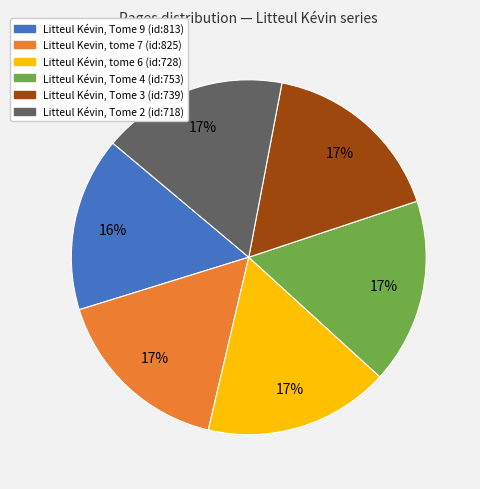

To the nearest percent, what is the difference between the largest and smallest slice percentages?

1%